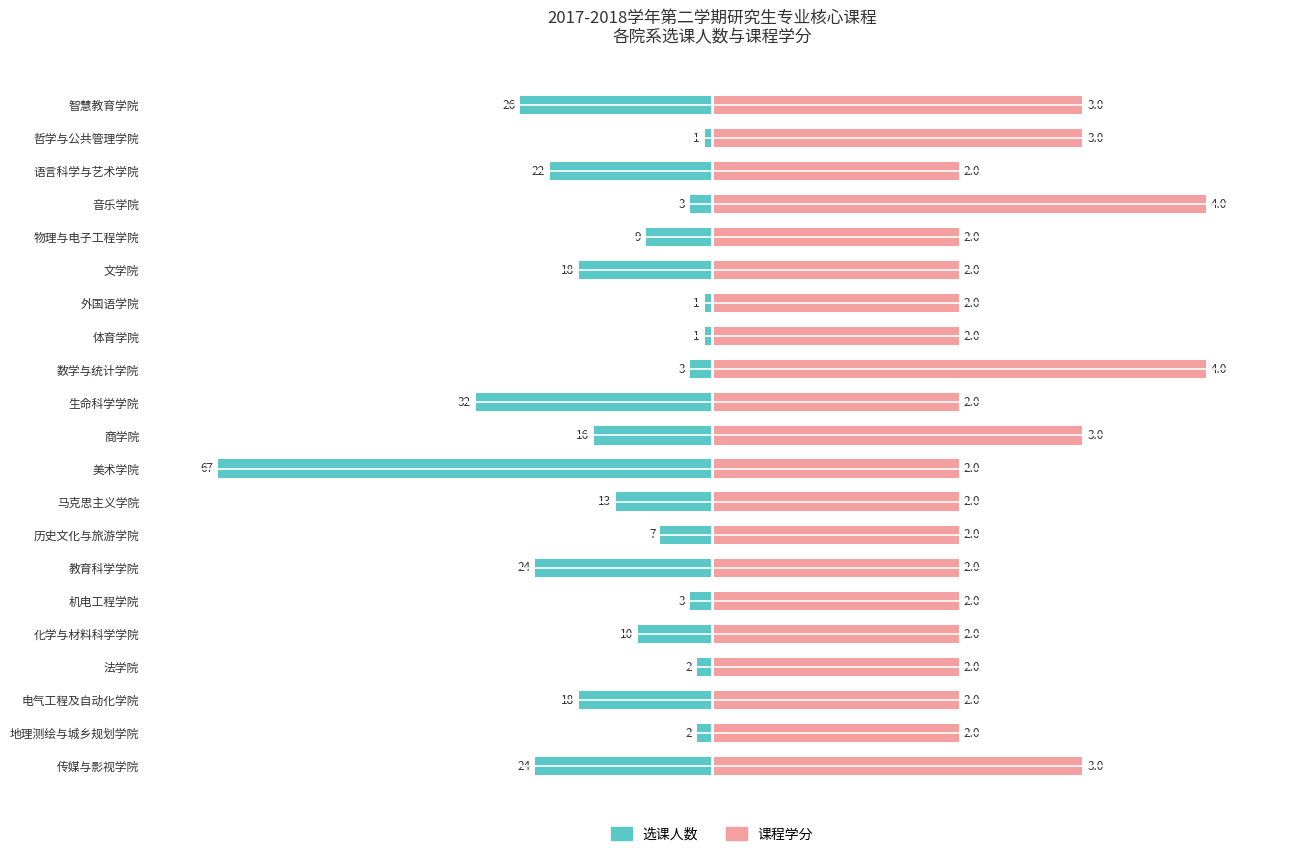

The 选课人数 series shows -4.2 at 地理测绘与城乡规划学院. True or false?

False